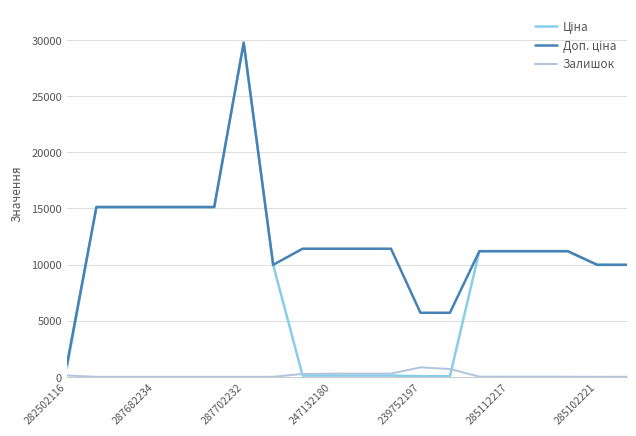

At how many categories does at least one series exceed 17120?

1